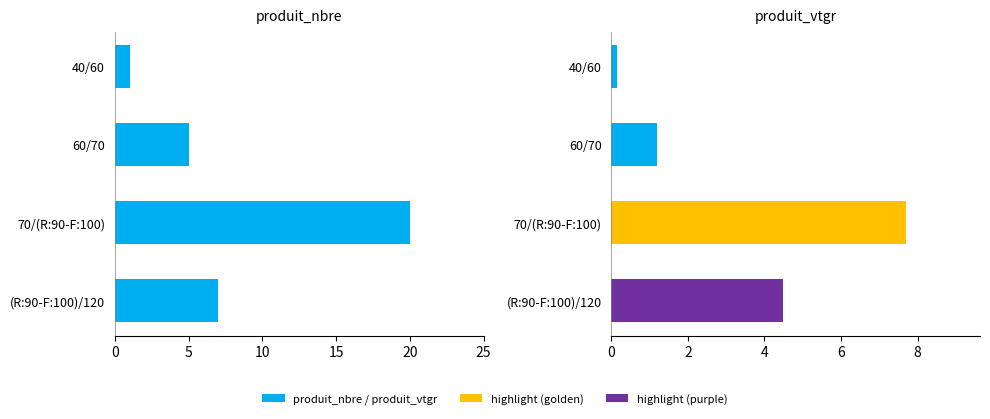

Rank the series by their maximum value, from lowest to highest.

produit_vtgr, produit_nbre